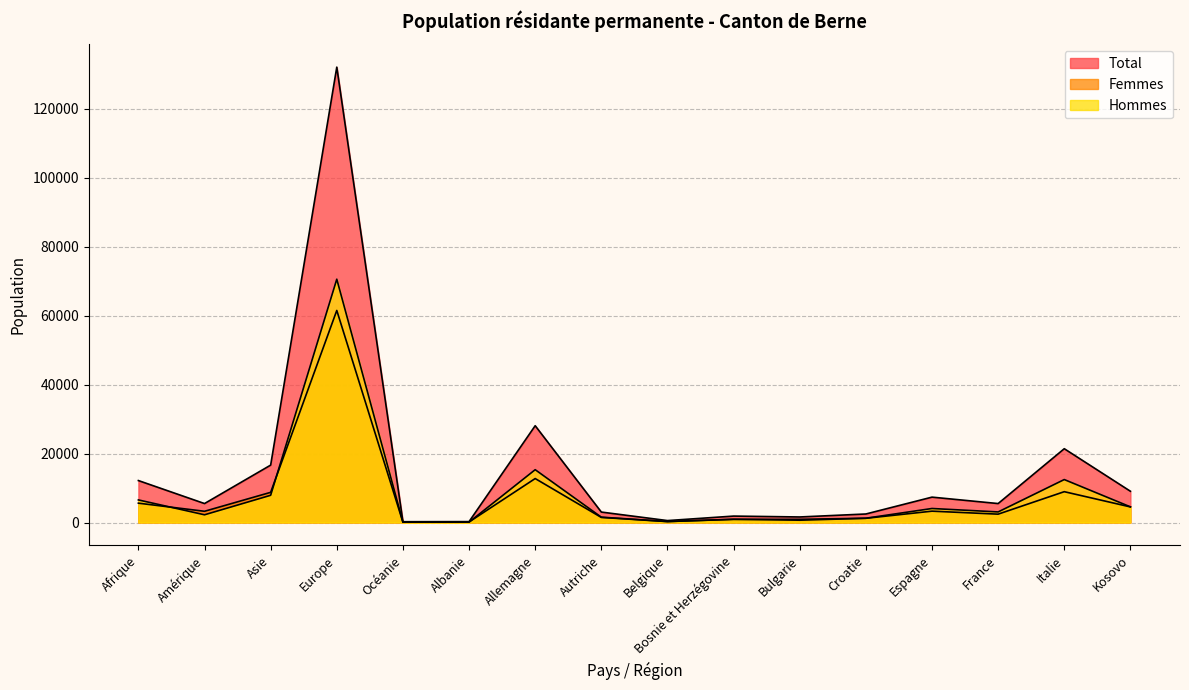

What is the sum of all Hommes values?

131960